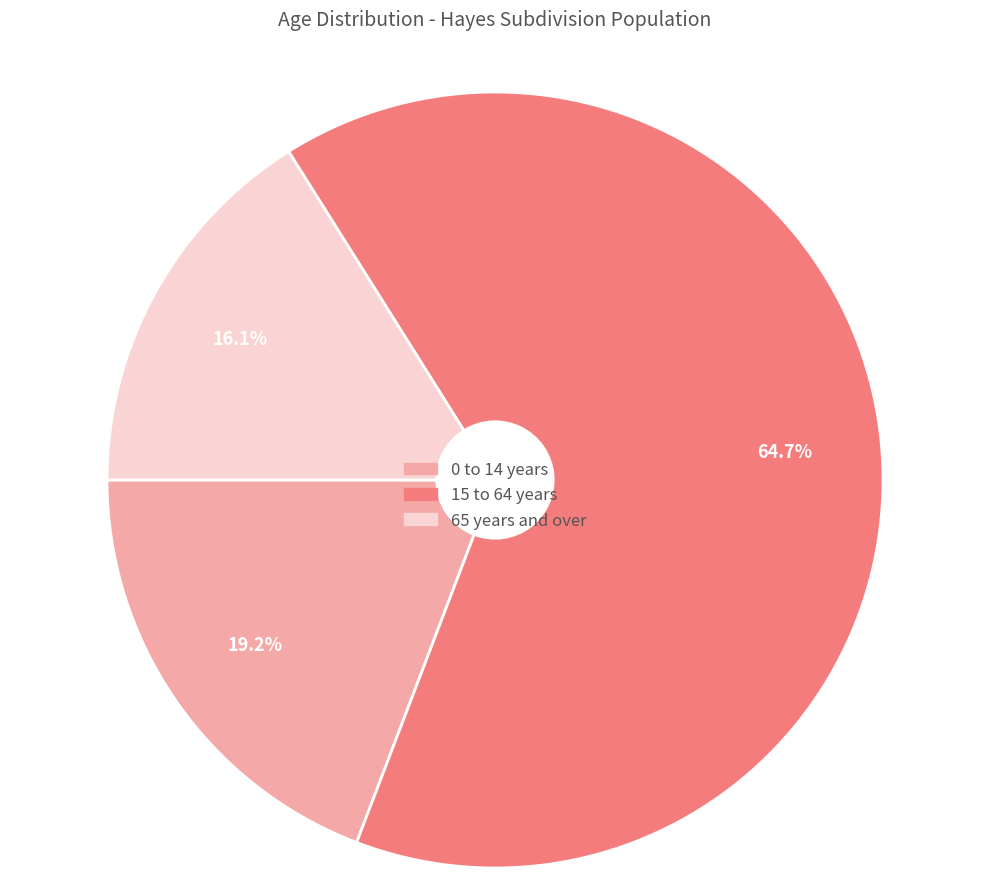

To the nearest percent, what percentage of the pie is 15 to 64 years?

65%